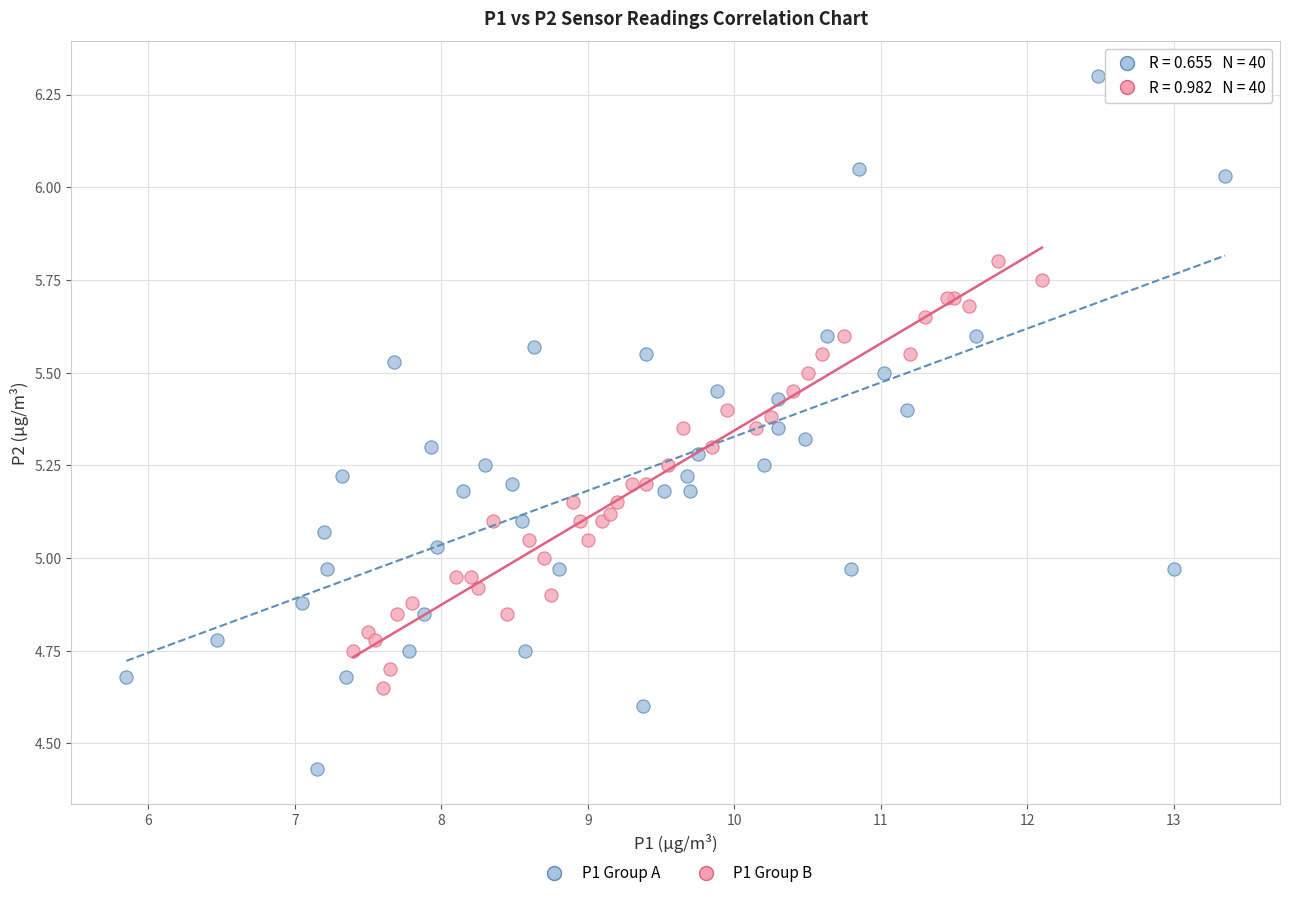

Which series contains the highest Y value?

P1 Group A